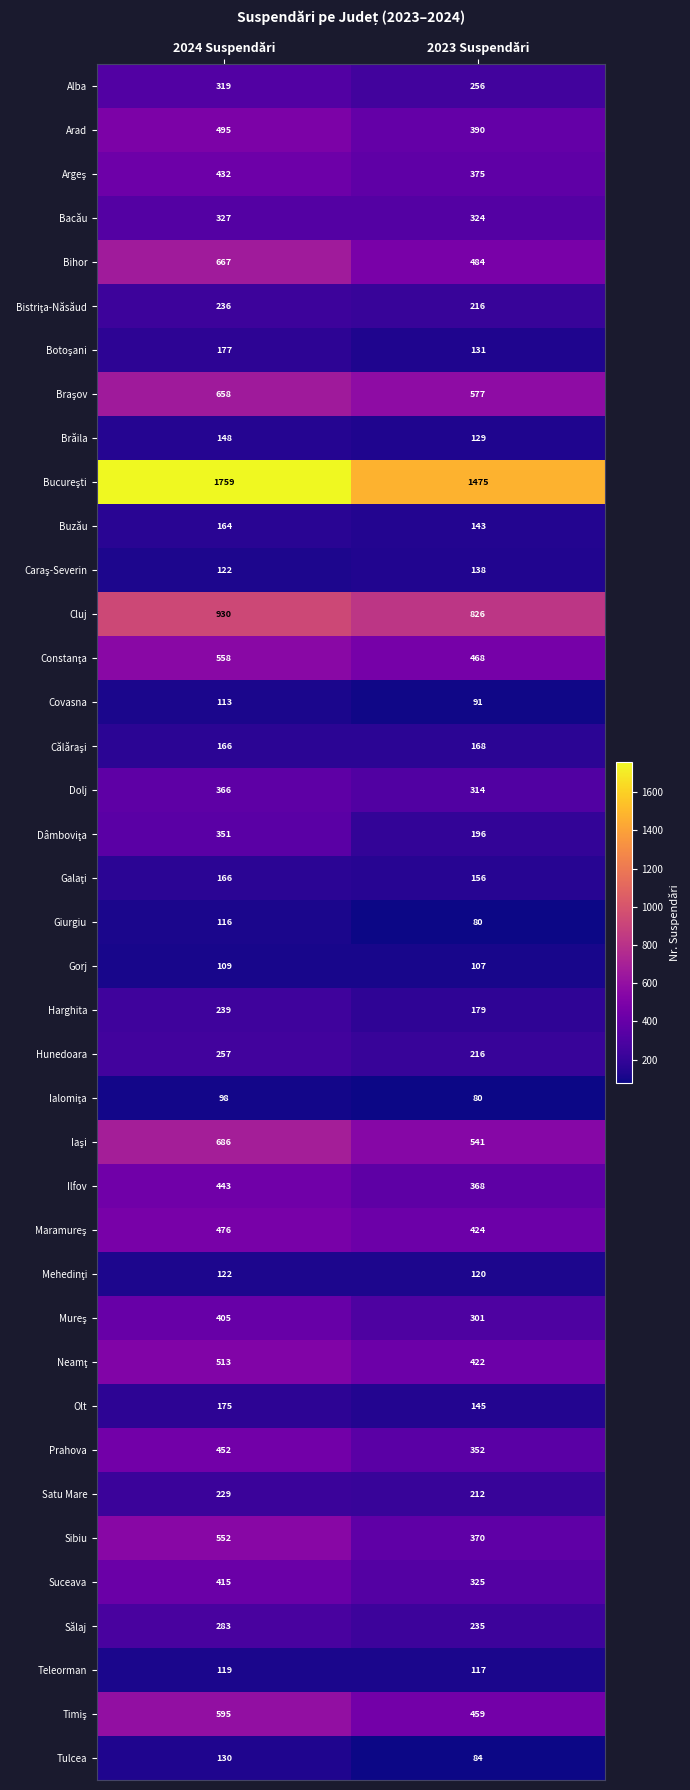

Count the number of data series in this chart.

39